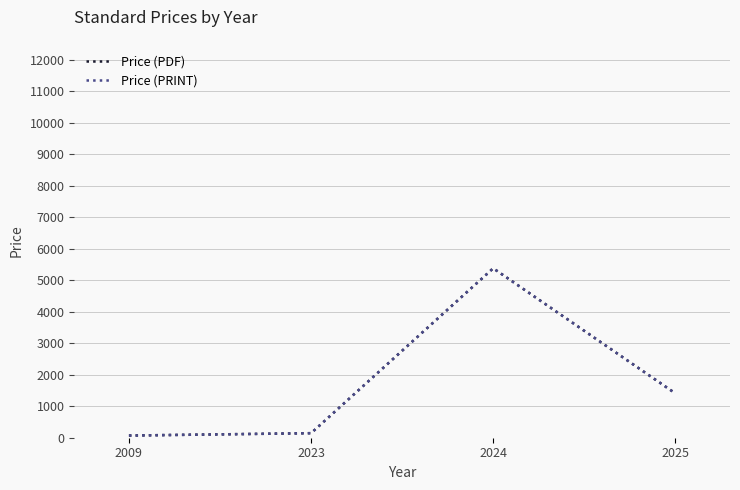

True or false: Price (PRINT) and Price (PDF) intersect in this chart.

False